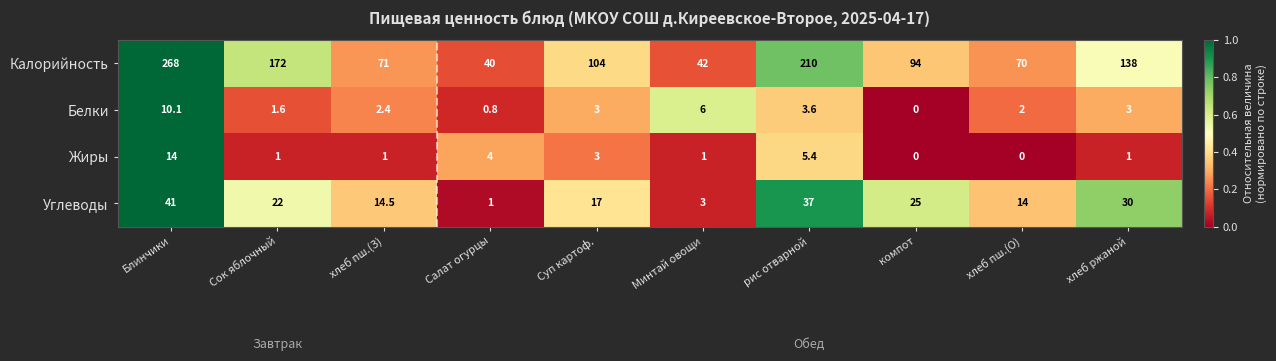

Rank the series at хлеб пш.(О) from lowest to highest value.

Жиры, Белки, Углеводы, Калорийность